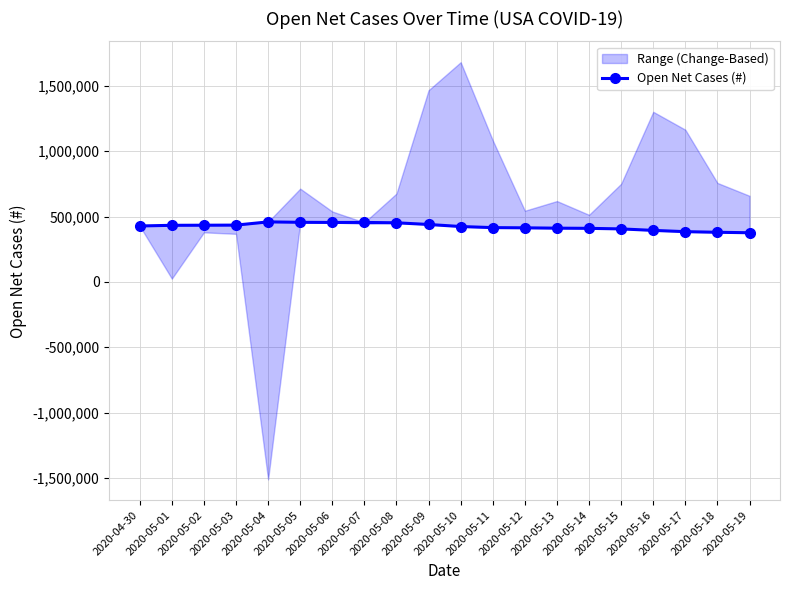

What is the maximum value shown in the chart?

458962